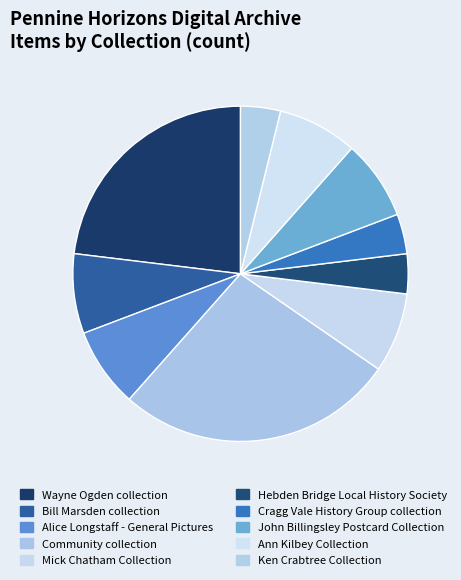

To the nearest percent, what is the average slice percentage?

10%